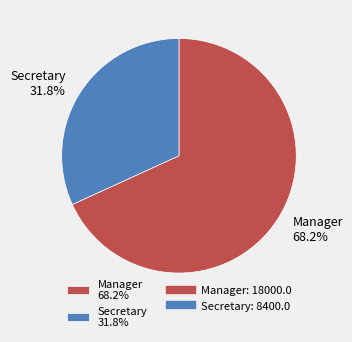

Rank the categories by value from lowest to highest.

Secretary, Manager